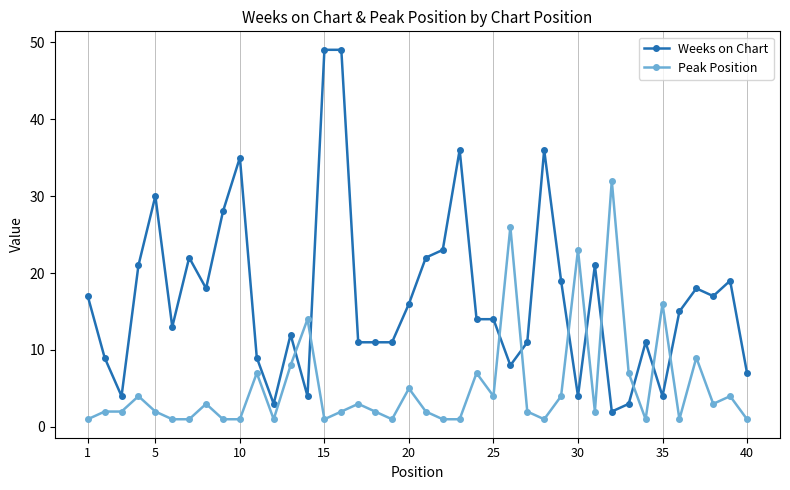

True or false: Weeks on Chart and Peak Position cross at least once.

True